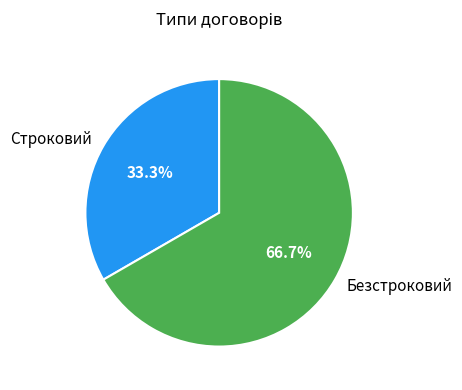

Which has a higher value, Безстроковий or Строковий?

Безстроковий